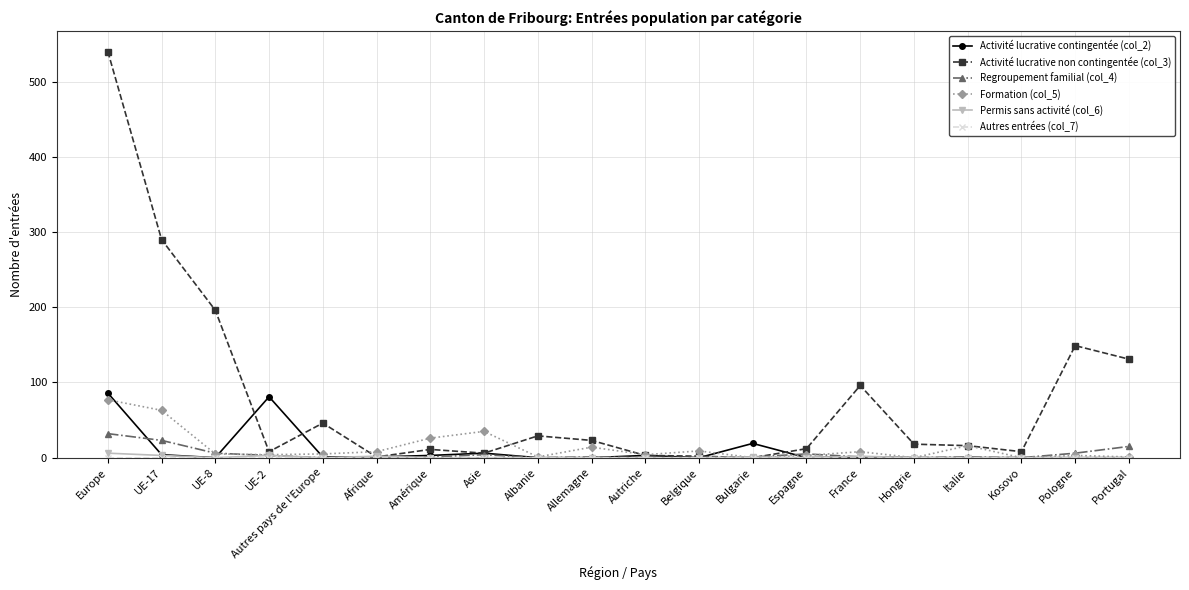

Which series has the largest total across all categories?

Activité lucrative non contingentée (col_3)